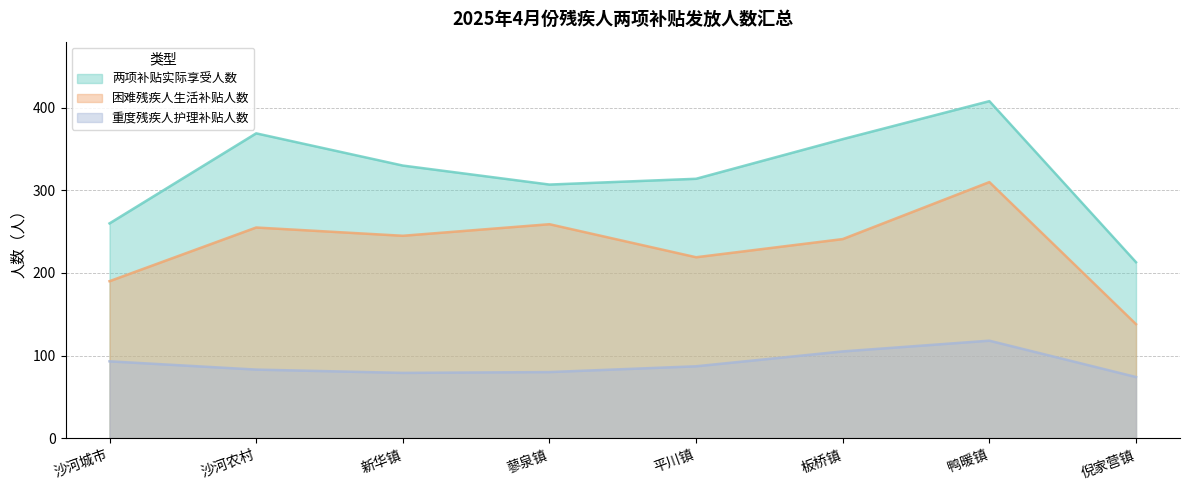

How many distinct data groups are displayed?

3